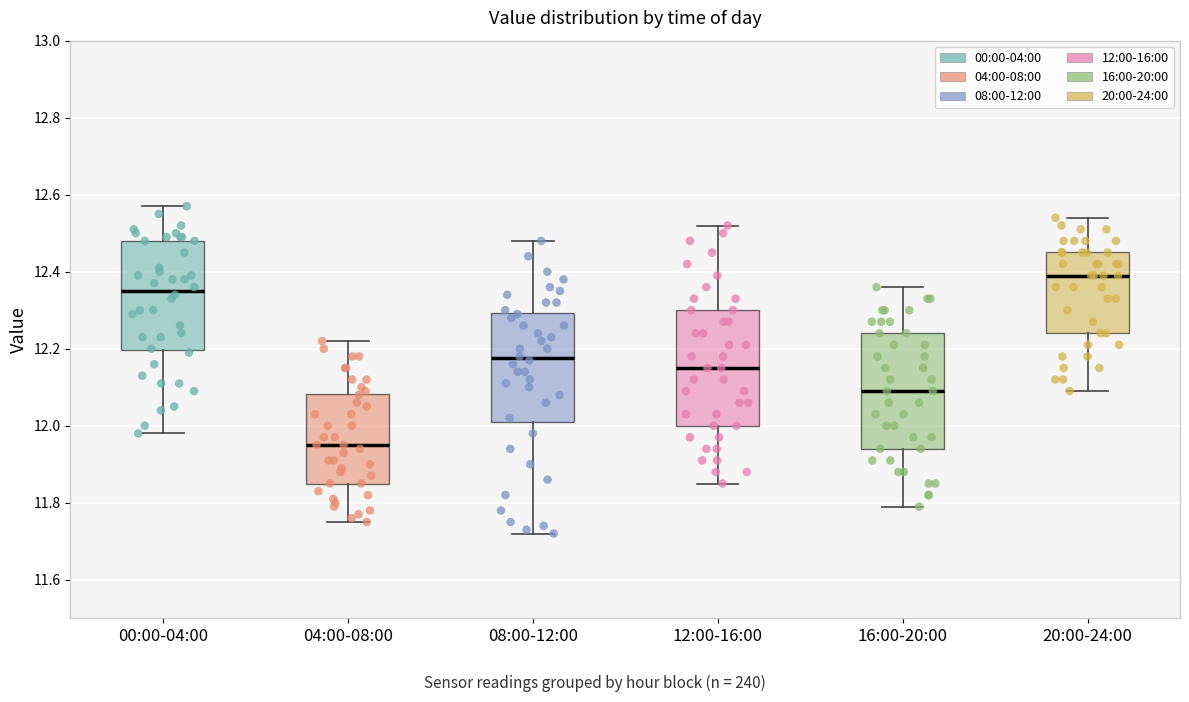

Which box's median line is the lowest?

04:00-08:00